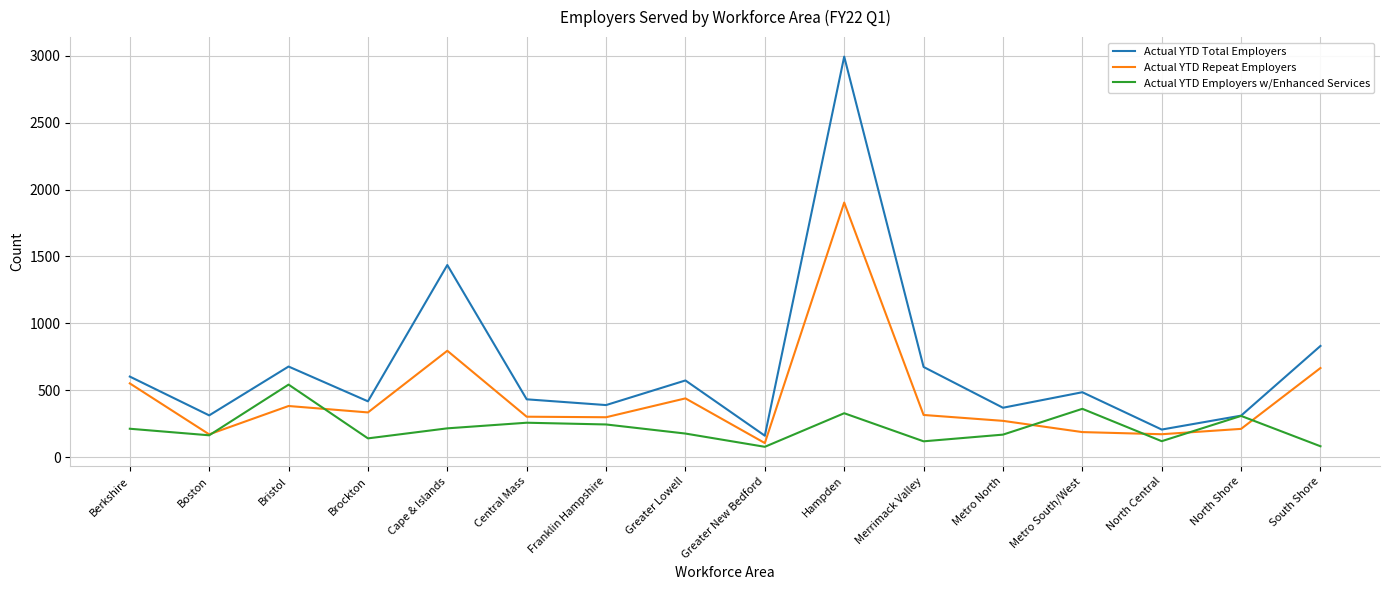

What are all the series names shown in the legend?

Actual YTD Total Employers, Actual YTD Repeat Employers, Actual YTD Employers w/Enhanced Services